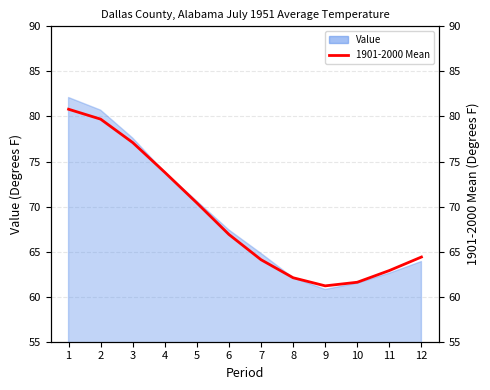

What is the sum of all values?

825.0